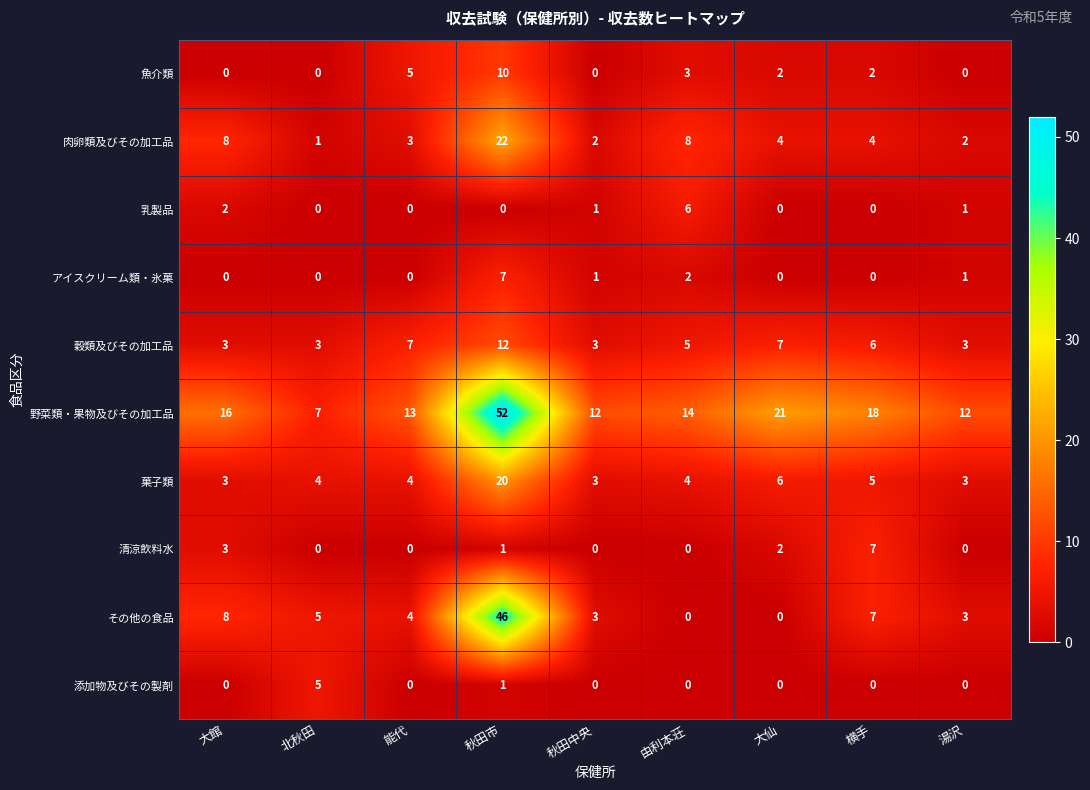

Between 北秋田 and 横手, which series saw the biggest shift?

野菜類・果物及びその加工品